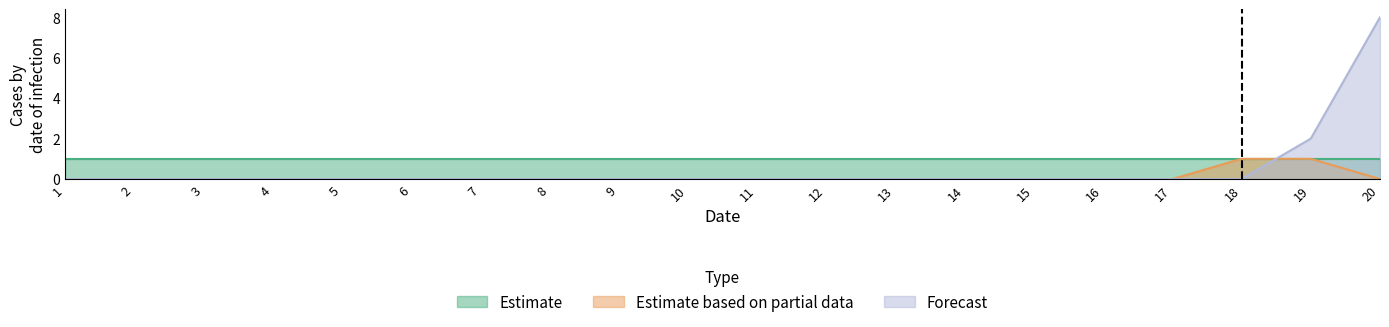

Does the chart display data point markers on the line(s)?

No